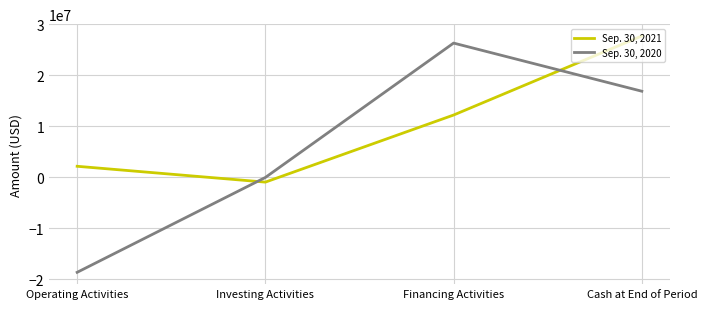

What is the difference between the highest and lowest values at Cash at End of Period?

10840393